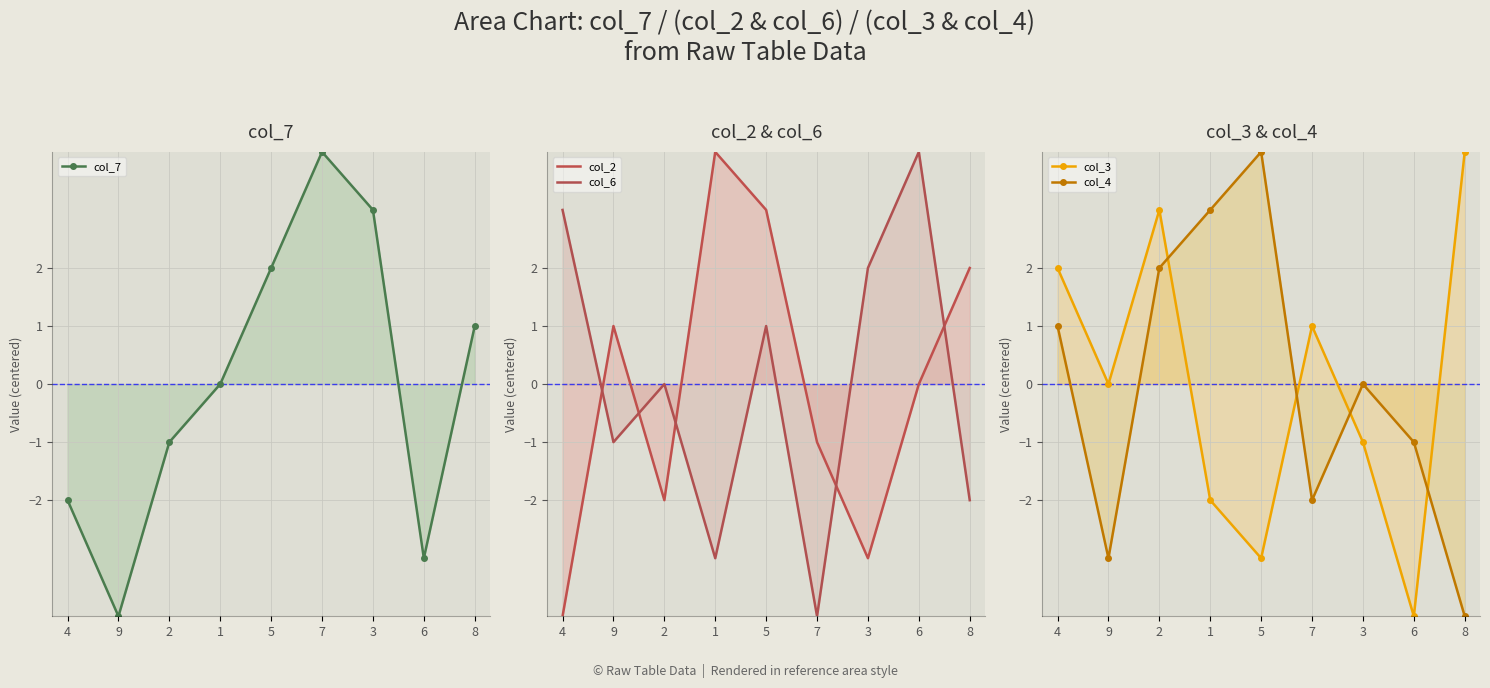

What are all the series names shown in the legend?

col_7, col_2, col_6, col_3, col_4